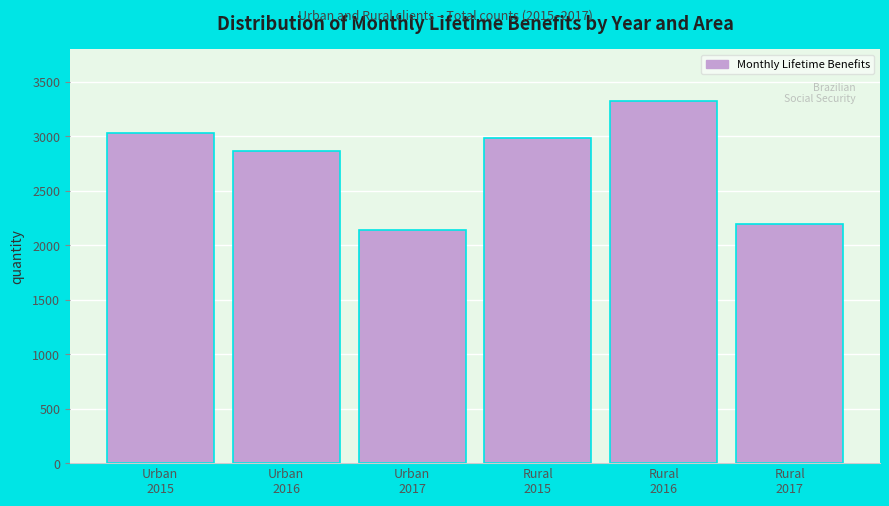

Reading right to left, transcribe all the data shown in this chart.

2194	3326	2983	2140	2864	3028